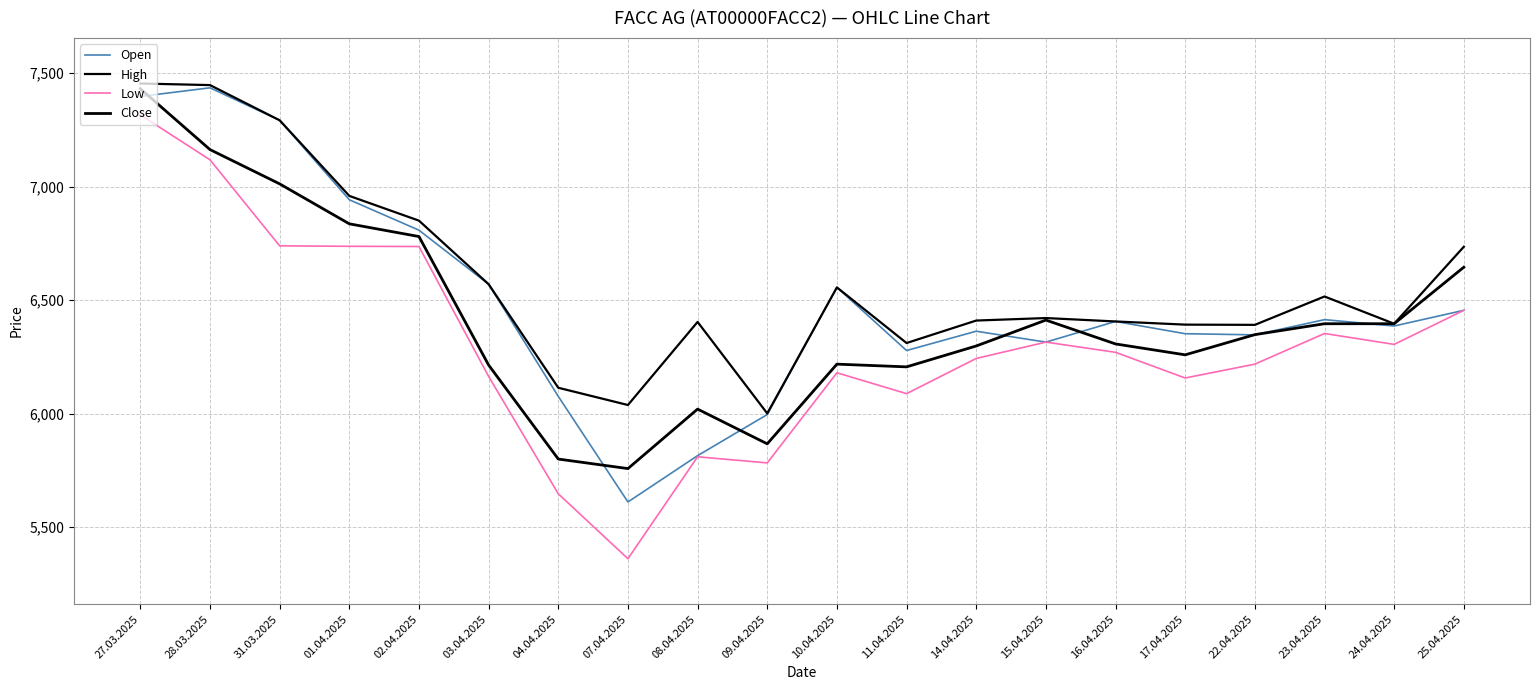

Between 28.03.2025 and 14.04.2025, which series saw the biggest shift?

Open